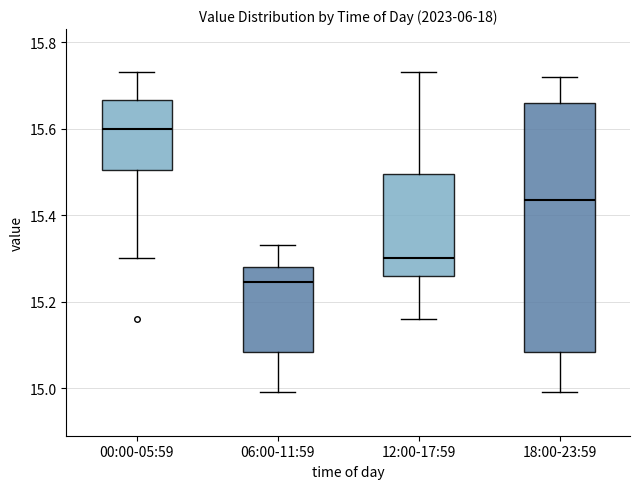

Comparing the boxes themselves (not the whiskers), which one is the tallest?

18:00-23:59